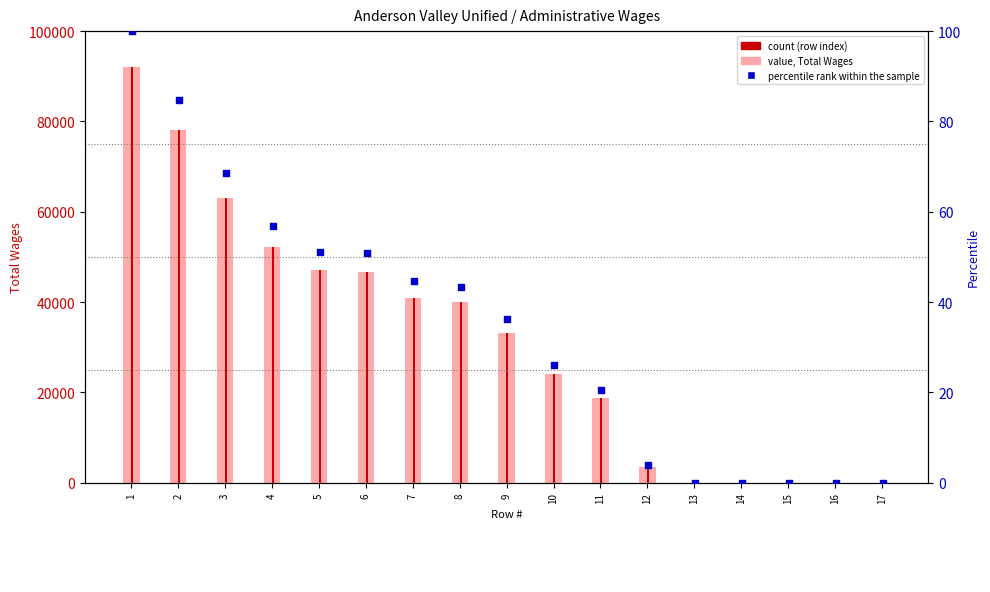

At which category is the sum across all series the highest?

1